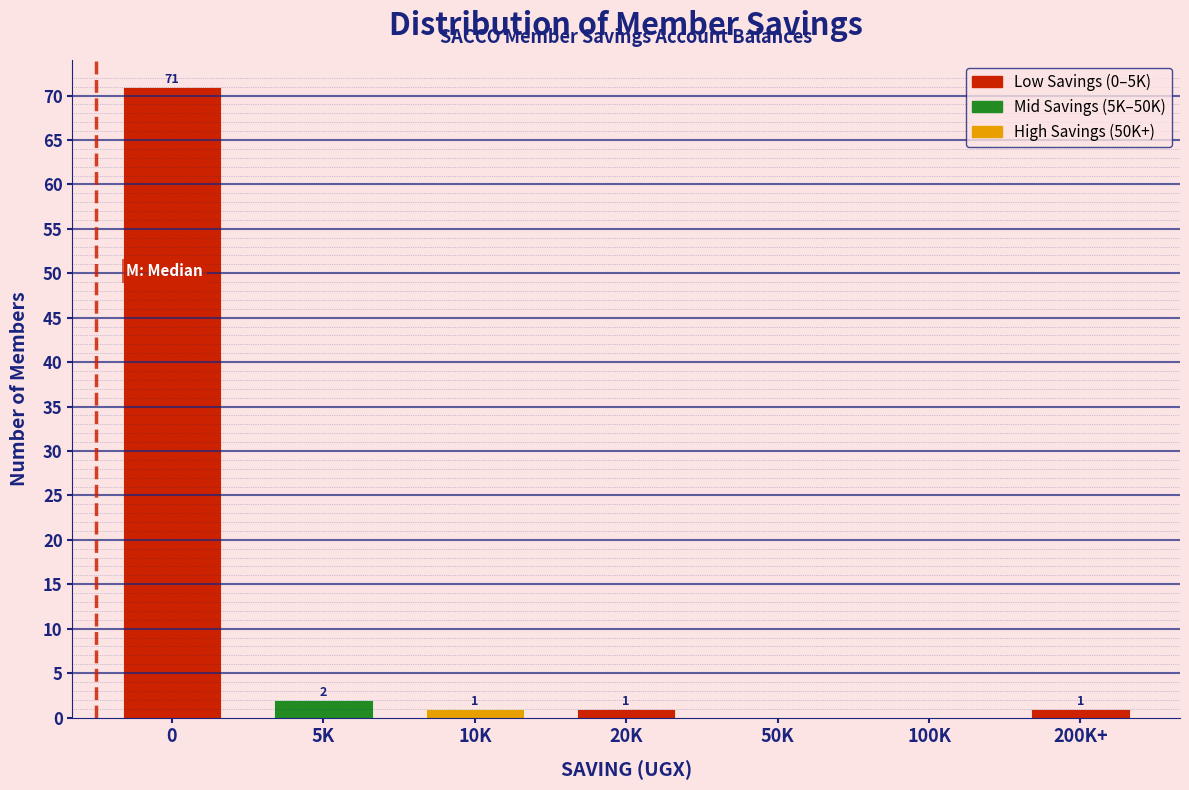

Reading right to left, transcribe all the data shown in this chart.

200K+=1	100K=0	50K=0	20K=1	10K=1	5K=2	0=71